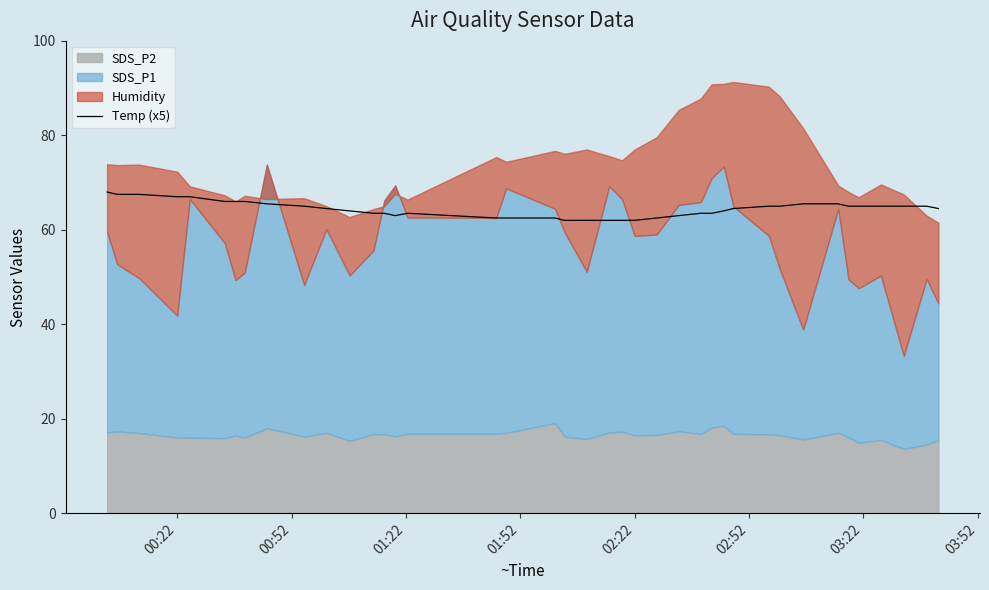

How many lines are shown in the chart?

1